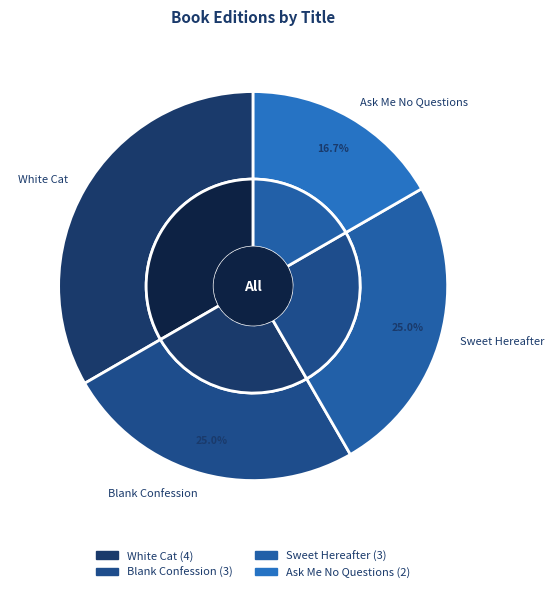

What is the change in value from White Cat to Sweet Hereafter?

-1